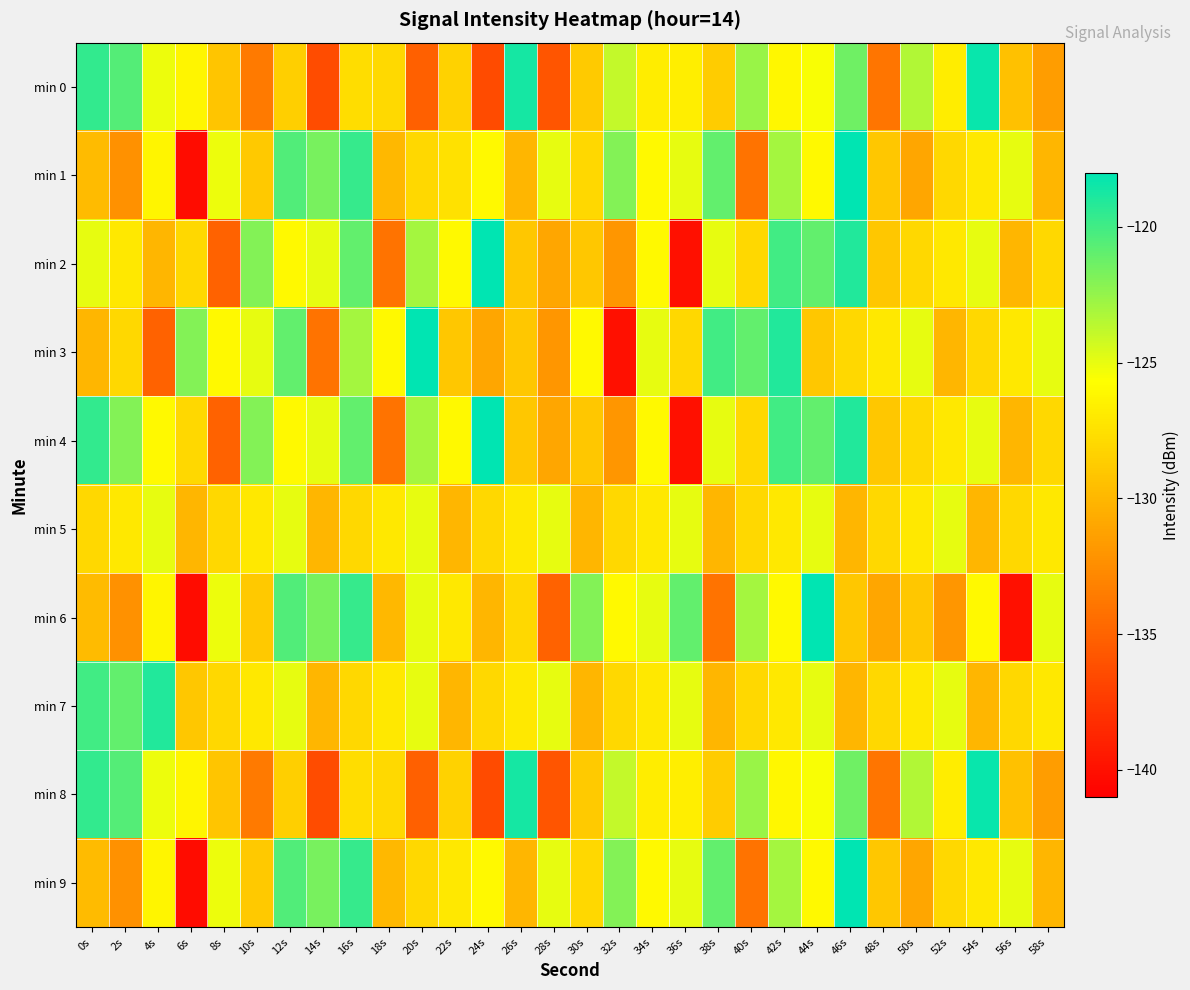

Reading right to left, transcribe all the data shown in this chart.

min 0: 58s=-131.6	56s=-129.4	54s=-118.3	52s=-126.7	50s=-123.4	48s=-134.0	46s=-121.4	44s=-125.5	42s=-126.1	40s=-122.6	38s=-128.7	36s=-126.7	34s=-126.8	32s=-123.9	30s=-128.8	28s=-135.8	26s=-118.7	24s=-136.5	22s=-128.4	20s=-135.2	18s=-127.9	16s=-127.6	14s=-136.4	12s=-128.5	10s=-133.6	8s=-129.1	6s=-126.2	4s=-125.1	2s=-120.6	0s=-119.6
min 1: 58s=-130.0	56s=-125.0	54s=-127.0	52s=-128.0	50s=-131.0	48s=-129.0	46s=-118.0	44s=-126.0	42s=-123.0	40s=-134.0	38s=-121.0	36s=-125.0	34s=-126.0	32s=-122.0	30s=-128.0	28s=-125.0	26s=-130.0	24s=-126.0	22s=-127.5	20s=-128.0	18s=-129.9	16s=-119.7	14s=-121.7	12s=-120.5	10s=-128.9	8s=-125.2	6s=-140.2	4s=-126.3	2s=-132.3	0s=-129.8
min 2: 58s=-128.0	56s=-130.0	54s=-125.0	52s=-127.0	50s=-128.0	48s=-129.0	46s=-119.0	44s=-121.0	42s=-120.0	40s=-128.0	38s=-125.0	36s=-140.0	34s=-126.0	32s=-132.0	30s=-129.0	28s=-131.0	26s=-129.0	24s=-118.0	22s=-126.0	20s=-123.0	18s=-134.0	16s=-121.0	14s=-125.0	12s=-126.0	10s=-122.0	8s=-135.0	6s=-128.0	4s=-130.0	2s=-127.0	0s=-125.0
min 3: 58s=-125.0	56s=-127.0	54s=-128.0	52s=-130.0	50s=-125.0	48s=-127.0	46s=-128.0	44s=-129.0	42s=-119.0	40s=-121.0	38s=-120.0	36s=-128.0	34s=-125.0	32s=-140.0	30s=-126.0	28s=-132.0	26s=-129.0	24s=-131.0	22s=-129.0	20s=-118.0	18s=-126.0	16s=-123.0	14s=-134.0	12s=-121.0	10s=-125.0	8s=-126.0	6s=-122.0	4s=-135.0	2s=-128.0	0s=-130.0
min 4: 58s=-128.0	56s=-130.0	54s=-125.0	52s=-127.0	50s=-128.0	48s=-129.0	46s=-119.0	44s=-121.0	42s=-120.0	40s=-128.0	38s=-125.0	36s=-140.0	34s=-126.0	32s=-132.0	30s=-129.0	28s=-131.0	26s=-129.0	24s=-118.0	22s=-126.0	20s=-123.0	18s=-134.0	16s=-121.0	14s=-125.0	12s=-126.0	10s=-122.0	8s=-135.0	6s=-128.0	4s=-126.0	2s=-122.0	0s=-119.6
min 5: 58s=-127.0	56s=-128.0	54s=-130.0	52s=-125.0	50s=-127.0	48s=-128.0	46s=-130.0	44s=-125.0	42s=-127.0	40s=-128.0	38s=-130.0	36s=-125.0	34s=-127.0	32s=-128.0	30s=-130.0	28s=-125.0	26s=-127.0	24s=-128.0	22s=-130.0	20s=-125.0	18s=-127.0	16s=-128.0	14s=-130.0	12s=-125.0	10s=-127.0	8s=-128.0	6s=-130.0	4s=-125.0	2s=-127.0	0s=-128.0
min 6: 58s=-125.0	56s=-140.0	54s=-126.0	52s=-132.0	50s=-129.0	48s=-131.0	46s=-129.0	44s=-118.0	42s=-126.0	40s=-123.0	38s=-134.0	36s=-121.0	34s=-125.0	32s=-126.0	30s=-122.0	28s=-135.0	26s=-128.0	24s=-130.0	22s=-127.0	20s=-125.0	18s=-129.9	16s=-119.7	14s=-121.7	12s=-120.5	10s=-128.9	8s=-125.2	6s=-140.2	4s=-126.3	2s=-132.3	0s=-129.8
min 7: 58s=-127.0	56s=-128.0	54s=-130.0	52s=-125.0	50s=-127.0	48s=-128.0	46s=-130.0	44s=-125.0	42s=-127.0	40s=-128.0	38s=-130.0	36s=-125.0	34s=-127.0	32s=-128.0	30s=-130.0	28s=-125.0	26s=-127.0	24s=-128.0	22s=-130.0	20s=-125.0	18s=-127.0	16s=-128.0	14s=-130.0	12s=-125.0	10s=-127.0	8s=-128.0	6s=-129.0	4s=-119.0	2s=-121.0	0s=-120.0
min 8: 58s=-131.6	56s=-129.4	54s=-118.3	52s=-126.7	50s=-123.4	48s=-134.0	46s=-121.4	44s=-125.5	42s=-126.1	40s=-122.6	38s=-128.7	36s=-126.7	34s=-126.8	32s=-123.9	30s=-128.8	28s=-135.8	26s=-118.7	24s=-136.5	22s=-128.4	20s=-135.2	18s=-127.9	16s=-127.6	14s=-136.4	12s=-128.5	10s=-133.6	8s=-129.1	6s=-126.2	4s=-125.1	2s=-120.6	0s=-119.6
min 9: 58s=-130.0	56s=-125.0	54s=-127.0	52s=-128.0	50s=-131.0	48s=-129.0	46s=-118.0	44s=-126.0	42s=-123.0	40s=-134.0	38s=-121.0	36s=-125.0	34s=-126.0	32s=-122.0	30s=-128.0	28s=-125.0	26s=-130.0	24s=-126.0	22s=-127.0	20s=-128.0	18s=-129.9	16s=-119.7	14s=-121.7	12s=-120.5	10s=-128.9	8s=-125.2	6s=-140.2	4s=-126.3	2s=-132.3	0s=-129.8